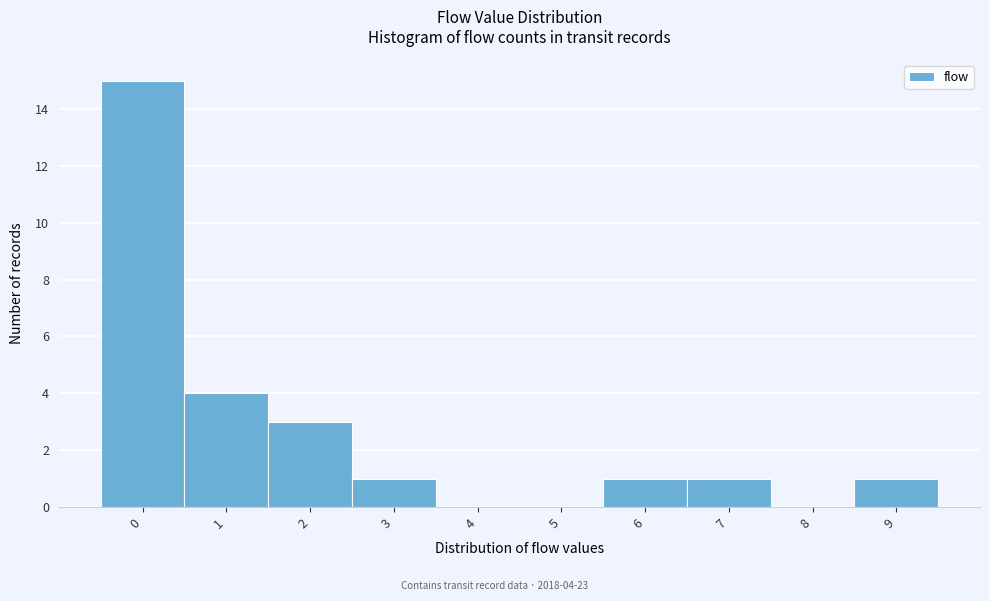

Which range on the x-axis has the tallest bar?

-0.5 to 0.5